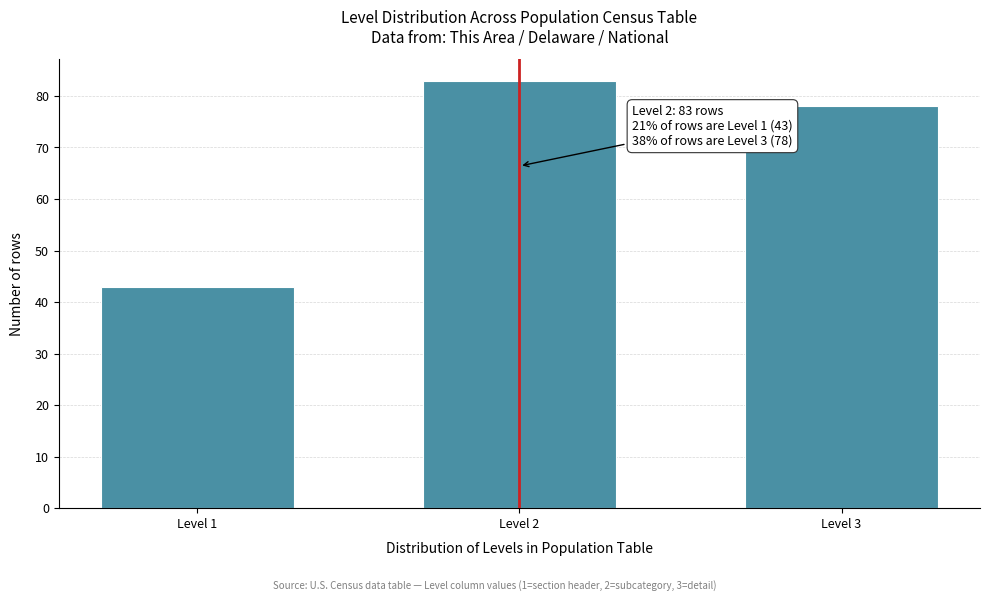

Reading left to right, transcribe all the data shown in this chart.

Level 1=43	Level 2=83	Level 3=78